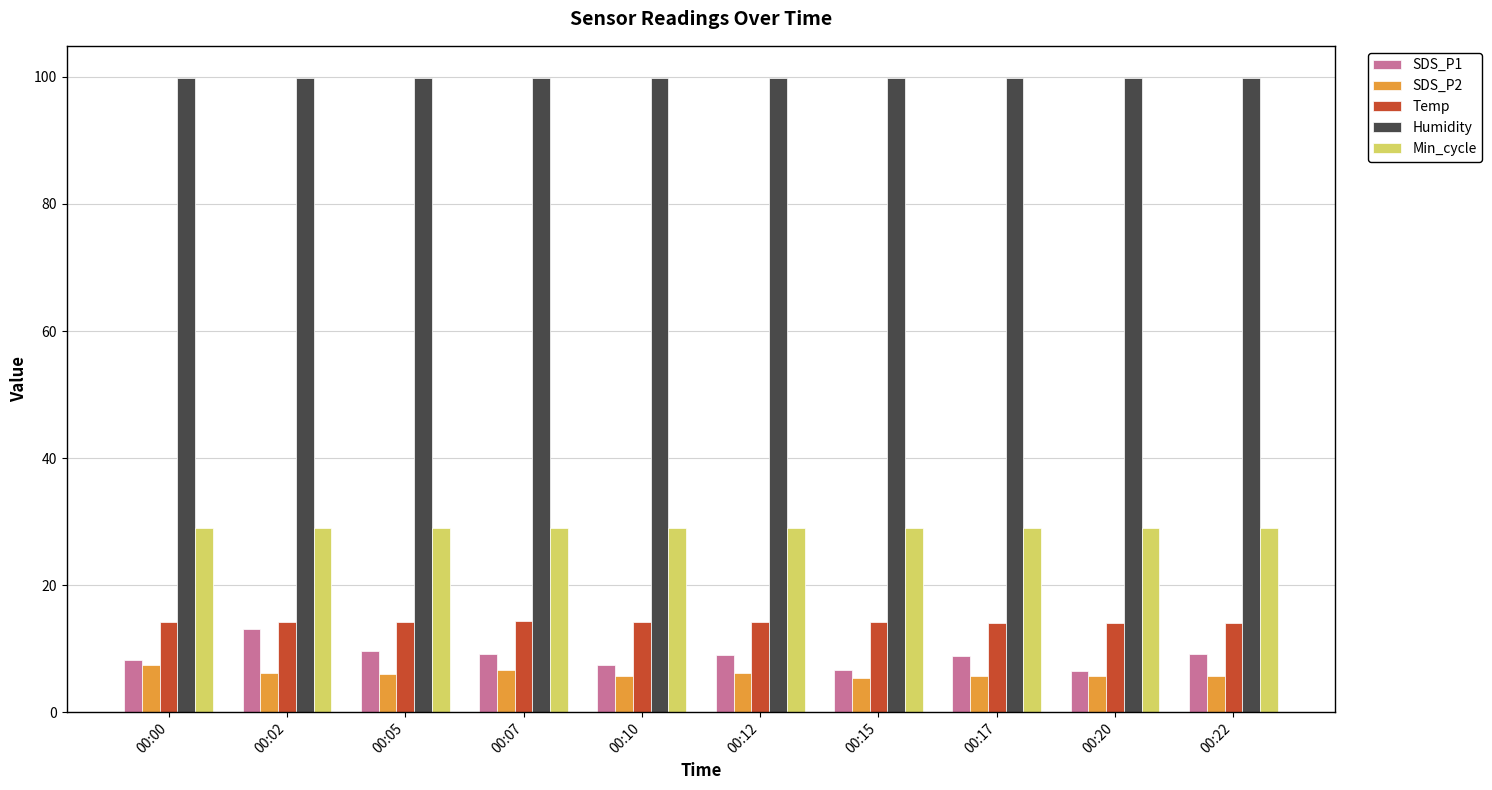

The SDS_P1 series shows 9.7 at 00:05. True or false?

True